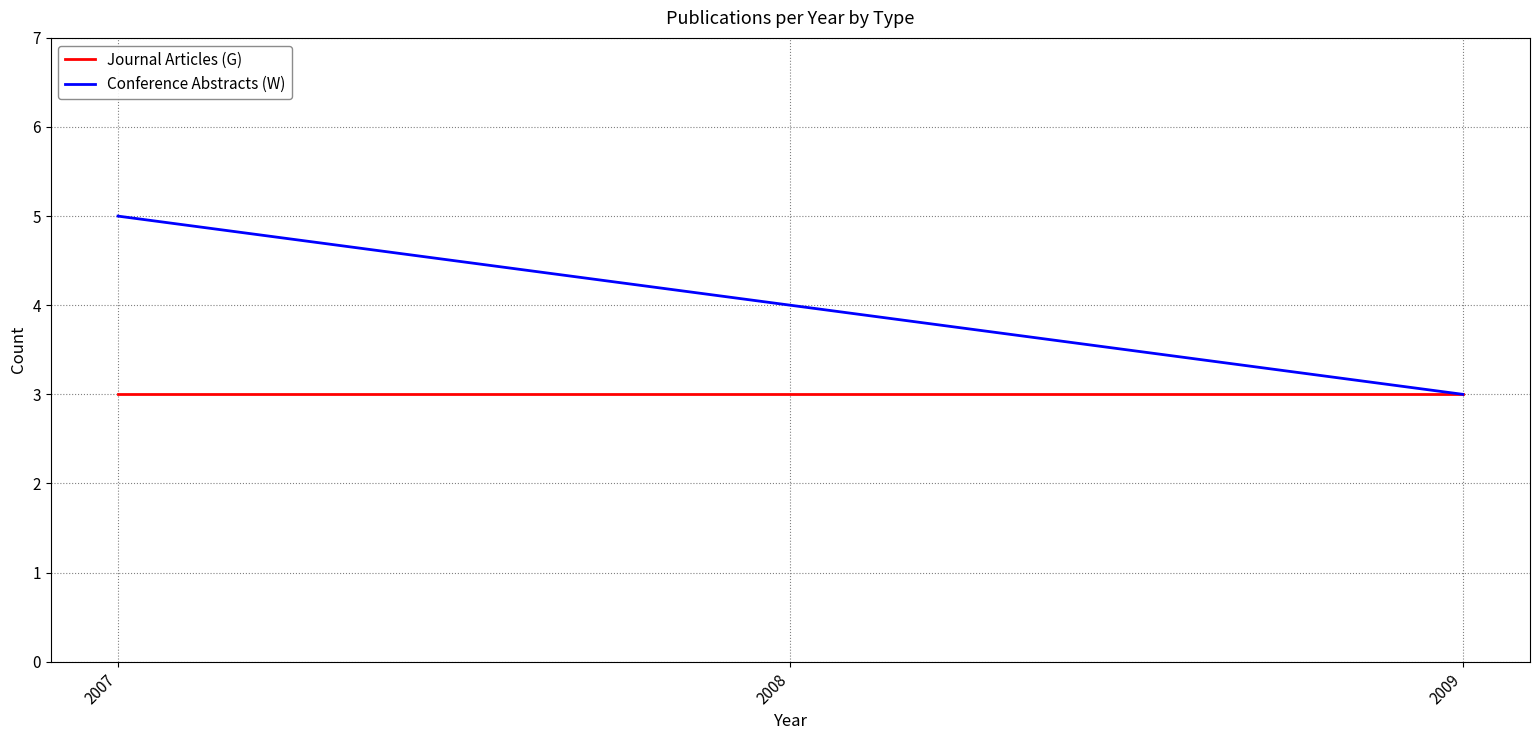

At which category is the sum across all series the highest?

2007